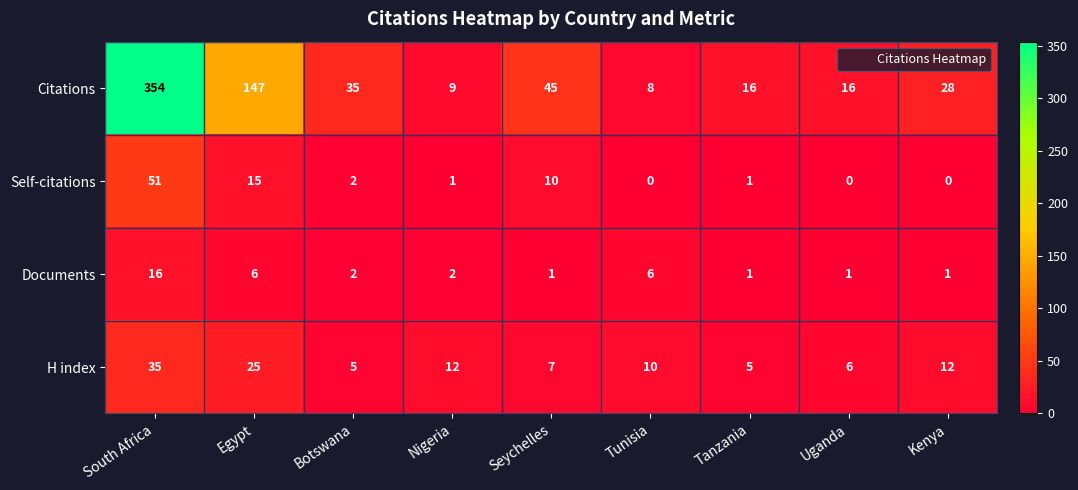

Is the value of H index at Tunisia greater than the value of Citations at Egypt?

No